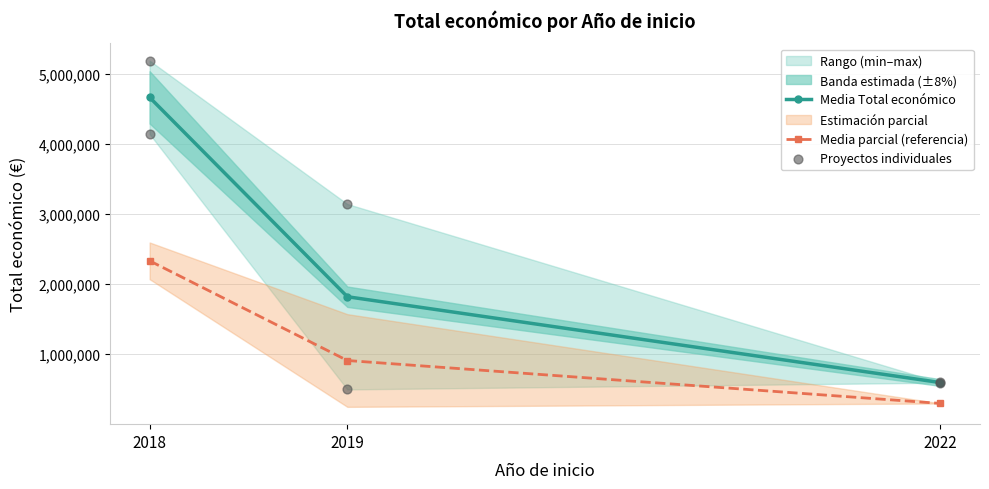

Between 2019 and 2018, which is larger?

2018